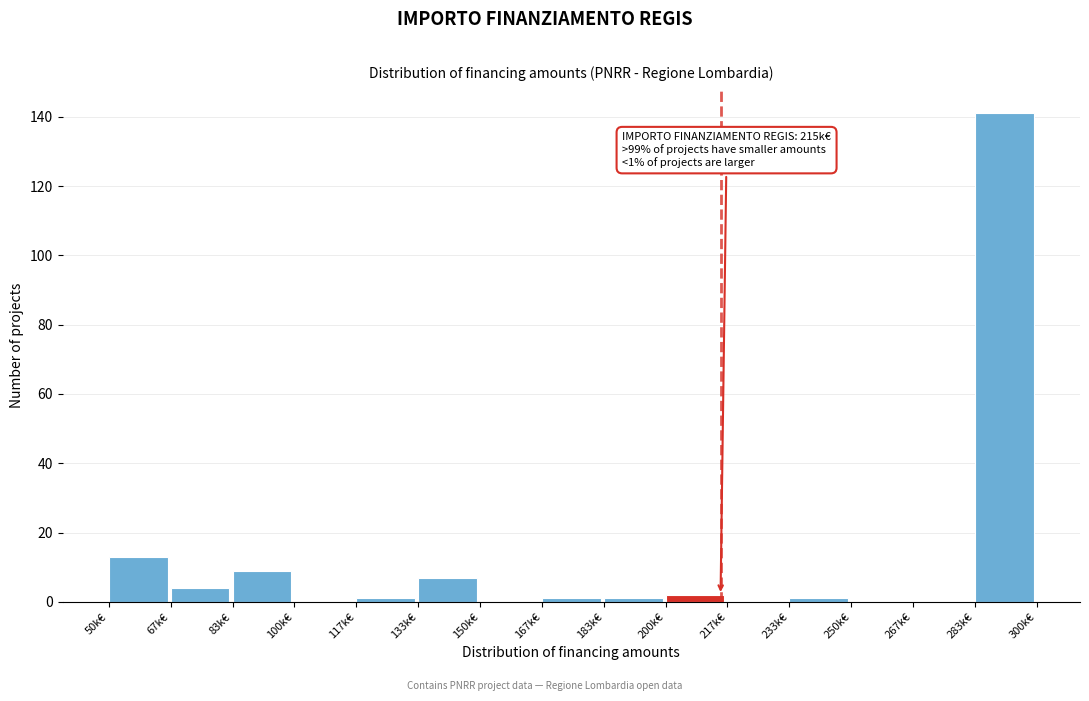

Reading left to right, extract all data points from this chart.

50k€=13	67k€=4	83k€=9	100k€=0	117k€=1	133k€=7	150k€=0	167k€=1	183k€=1	200k€=2	217k€=0	233k€=1	250k€=0	267k€=0	283k€=141